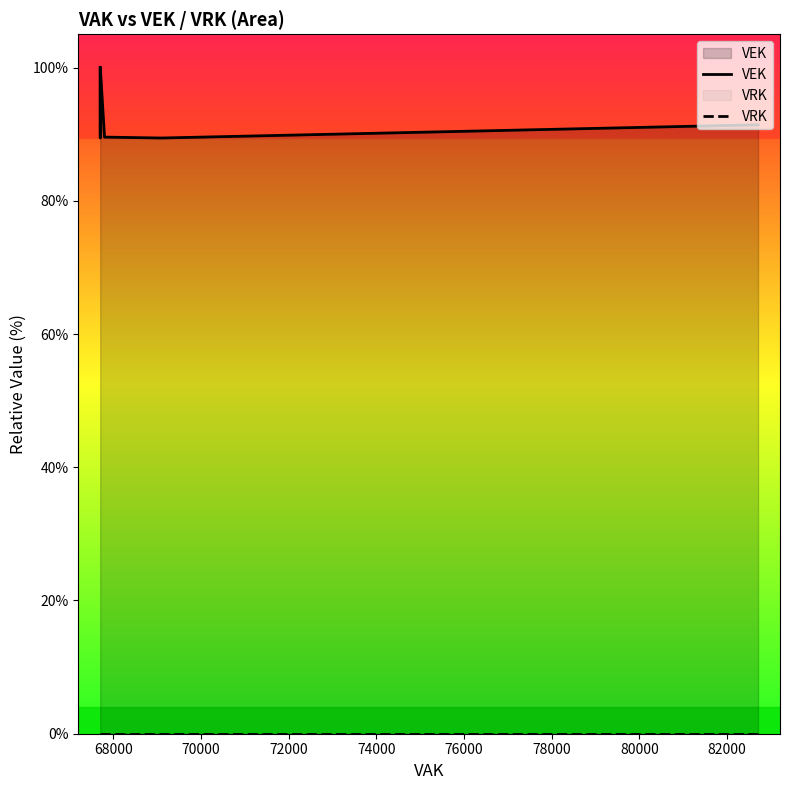

How many values in the VEK series are below 90?

12